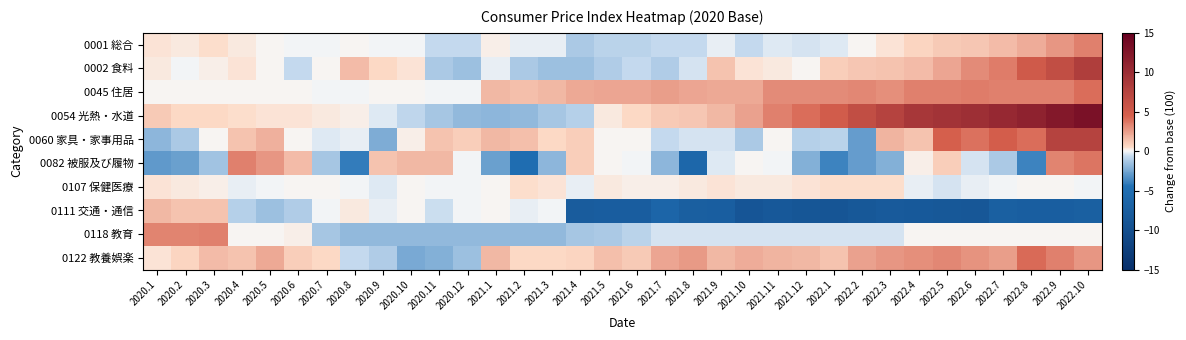

Reading right to left, extract all data points from this chart.

0001 総合: 2022.10=3.4	2022.9=2.8	2022.8=2.0	2022.7=1.6	2022.6=1.2	2022.5=1.1	2022.4=0.8	2022.3=0.4	2022.2=0.0	2022.1=-0.3	2021.12=-0.4	2021.11=-0.3	2021.10=-0.6	2021.9=-0.2	2021.8=-0.7	2021.7=-0.6	2021.6=-0.9	2021.5=-0.9	2021.4=-1.2	2021.3=-0.2	2021.2=-0.2	2021.1=0.2	2020.12=-0.7	2020.11=-0.6	2020.10=-0.1	2020.9=-0.1	2020.8=0.1	2020.7=-0.1	2020.6=-0.1	2020.5=0.1	2020.4=0.3	2020.3=0.5	2020.2=0.3	2020.1=0.4
0002 食料: 2022.10=8.1	2022.9=6.4	2022.8=5.1	2022.7=3.6	2022.6=3.1	2022.5=2.3	2022.4=1.6	2022.3=1.4	2022.2=1.2	2022.1=1.0	2021.12=0.1	2021.11=0.3	2021.10=0.4	2021.9=1.4	2021.8=-0.4	2021.7=-1.1	2021.6=-0.7	2021.5=-1.1	2021.4=-1.6	2021.3=-1.6	2021.2=-1.2	2021.1=-0.2	2020.12=-1.6	2020.11=-1.2	2020.10=0.4	2020.9=0.7	2020.8=1.6	2020.7=0.0	2020.6=-0.7	2020.5=0.0	2020.4=0.4	2020.3=0.2	2020.2=-0.1	2020.1=0.3
0045 住居: 2022.10=4.1	2022.9=3.5	2022.8=3.5	2022.7=3.4	2022.6=3.6	2022.5=3.5	2022.4=3.5	2022.3=3.0	2022.2=3.2	2022.1=3.1	2021.12=3.1	2021.11=3.1	2021.10=2.2	2021.9=2.2	2021.8=2.3	2021.7=2.5	2021.6=2.3	2021.5=2.3	2021.4=2.2	2021.3=1.7	2021.2=1.5	2021.1=1.7	2020.12=-0.1	2020.11=-0.1	2020.10=0.0	2020.9=0.0	2020.8=-0.1	2020.7=-0.1	2020.6=0.0	2020.5=0.0	2020.4=0.1	2020.3=0.0	2020.2=0.1	2020.1=0.1
0054 光熱・水道: 2022.10=13.1	2022.9=12.2	2022.8=11.2	2022.7=10.5	2022.6=9.8	2022.5=9.3	2022.4=8.9	2022.3=7.6	2022.2=6.4	2022.1=4.9	2021.12=4.0	2021.11=3.5	2021.10=2.4	2021.9=1.7	2021.8=1.2	2021.7=1.1	2021.6=0.7	2021.5=0.3	2021.4=-1.0	2021.3=-1.4	2021.2=-1.8	2021.1=-1.9	2020.12=-1.8	2020.11=-1.4	2020.10=-0.8	2020.9=-0.3	2020.8=0.2	2020.7=0.3	2020.6=0.4	2020.5=0.4	2020.4=0.5	2020.3=0.7	2020.2=0.7	2020.1=1.1
0060 家具・家事用品: 2022.10=7.5	2022.9=7.5	2022.8=4.1	2022.7=4.8	2022.6=3.9	2022.5=4.5	2022.4=1.3	2022.3=1.8	2022.2=-2.9	2022.1=-0.9	2021.12=-1.0	2021.11=0.1	2021.10=-1.2	2021.9=-0.4	2021.8=-0.4	2021.7=-0.6	2021.6=0.0	2021.5=0.0	2021.4=1.0	2021.3=0.7	2021.2=1.5	2021.1=1.7	2020.12=1.0	2020.11=1.3	2020.10=0.2	2020.9=-2.3	2020.8=-0.2	2020.7=-0.3	2020.6=0.1	2020.5=1.9	2020.4=1.3	2020.3=0.1	2020.2=-1.2	2020.1=-1.9
0082 被服及び履物: 2022.10=3.8	2022.9=3.3	2022.8=-3.8	2022.7=-1.2	2022.6=-0.4	2022.5=1.0	2022.4=0.2	2022.3=-2.2	2022.2=-2.9	2022.1=-3.8	2021.12=-2.2	2021.11=-0.1	2021.10=0.1	2021.9=-0.3	2021.8=-6.0	2021.7=-1.9	2021.6=-0.1	2021.5=0.1	2021.4=1.0	2021.3=-1.9	2021.2=-5.0	2021.1=-2.7	2020.12=-0.1	2020.11=1.7	2020.10=1.7	2020.9=1.4	2020.8=-4.0	2020.7=-1.4	2020.6=1.6	2020.5=2.8	2020.4=3.5	2020.3=-1.5	2020.2=-2.8	2020.1=-3.0
0107 保健医療: 2022.10=-0.1	2022.9=0.1	2022.8=0.0	2022.7=-0.1	2022.6=-0.2	2022.5=-0.4	2022.4=-0.2	2022.3=0.5	2022.2=0.5	2022.1=0.5	2021.12=0.4	2021.11=0.3	2021.10=0.3	2021.9=0.4	2021.8=0.3	2021.7=0.2	2021.6=0.2	2021.5=0.3	2021.4=-0.2	2021.3=0.4	2021.2=0.5	2021.1=0.1	2020.12=-0.1	2020.11=-0.1	2020.10=0.0	2020.9=-0.3	2020.8=-0.1	2020.7=0.0	2020.6=0.0	2020.5=-0.1	2020.4=-0.2	2020.3=0.2	2020.2=0.3	2020.1=0.4
0111 交通・通信: 2022.10=-7.2	2022.9=-7.4	2022.8=-7.4	2022.7=-7.2	2022.6=-8.6	2022.5=-8.5	2022.4=-8.3	2022.3=-8.2	2022.2=-8.5	2022.1=-9.0	2021.12=-8.7	2021.11=-8.4	2021.10=-8.8	2021.9=-7.4	2021.8=-7.3	2021.7=-6.3	2021.6=-7.6	2021.5=-7.6	2021.4=-7.8	2021.3=-0.1	2021.2=-0.2	2021.1=0.1	2020.12=-0.1	2020.11=-0.5	2020.10=0.0	2020.9=-0.2	2020.8=0.3	2020.7=-0.1	2020.6=-1.1	2020.5=-1.6	2020.4=-1.0	2020.3=1.3	2020.2=1.3	2020.1=1.7
0118 教育: 2022.10=0.0	2022.9=0.0	2022.8=0.0	2022.7=0.1	2022.6=0.1	2022.5=0.1	2022.4=0.0	2022.3=-0.4	2022.2=-0.4	2022.1=-0.4	2021.12=-0.4	2021.11=-0.4	2021.10=-0.4	2021.9=-0.4	2021.8=-0.4	2021.7=-0.4	2021.6=-0.9	2021.5=-1.2	2021.4=-1.3	2021.3=-1.8	2021.2=-1.8	2021.1=-1.8	2020.12=-1.8	2020.11=-1.8	2020.10=-1.8	2020.9=-1.8	2020.8=-1.8	2020.7=-1.3	2020.6=0.2	2020.5=0.1	2020.4=0.1	2020.3=3.5	2020.2=3.3	2020.1=3.3
0122 教養娯楽: 2022.10=2.7	2022.9=3.5	2022.8=4.2	2022.7=2.5	2022.6=2.9	2022.5=3.2	2022.4=3.0	2022.3=2.7	2022.2=2.4	2022.1=1.3	2021.12=1.7	2021.11=1.8	2021.10=2.0	2021.9=1.7	2021.8=2.6	2021.7=2.3	2021.6=1.1	2021.5=1.5	2021.4=0.8	2021.3=0.7	2021.2=0.6	2021.1=1.7	2020.12=-1.6	2020.11=-2.2	2020.10=-2.4	2020.9=-1.1	2020.8=-0.7	2020.7=0.7	2020.6=1.0	2020.5=2.2	2020.4=1.3	2020.3=1.6	2020.2=0.8	2020.1=0.4